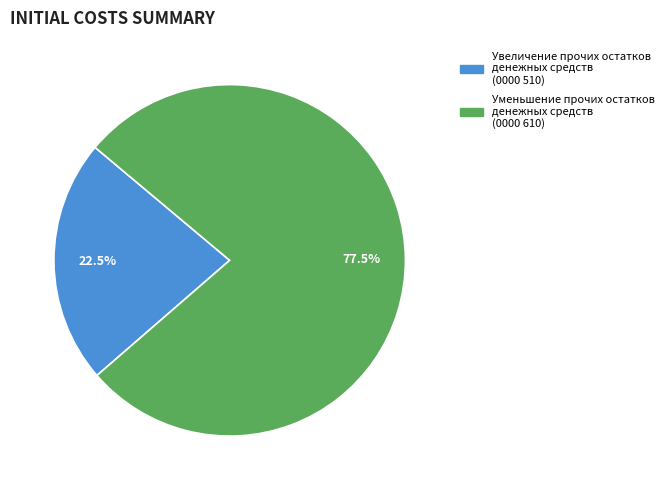

Does any single category account for the majority?

Yes